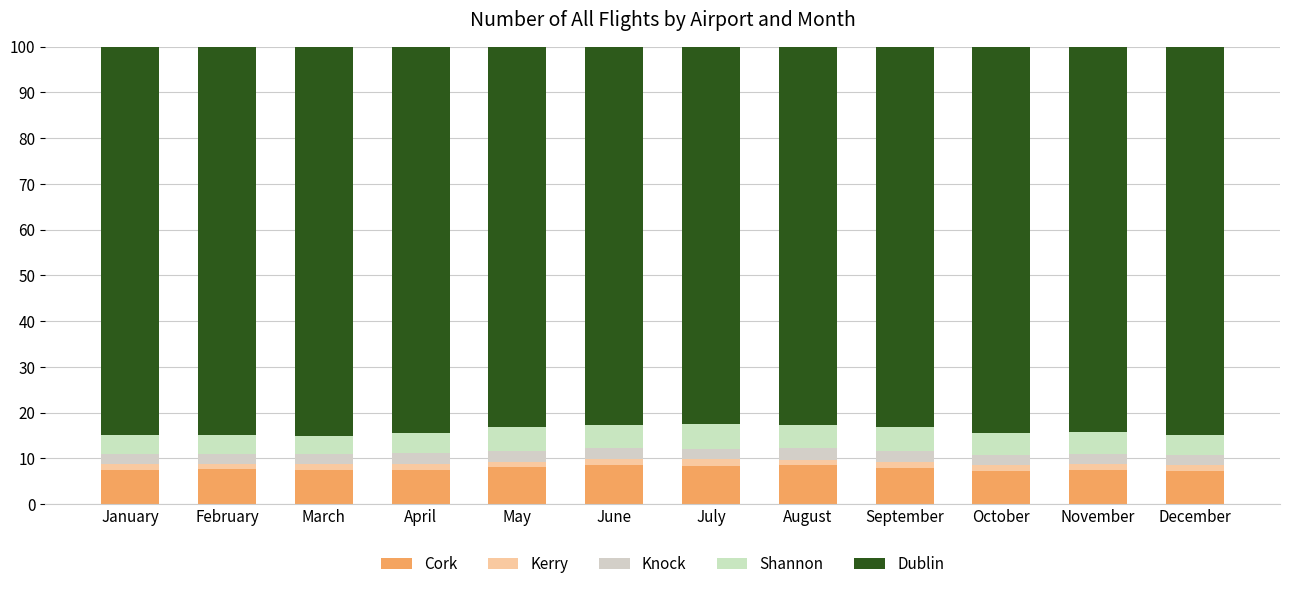

At which category is the sum across all series the highest?

February